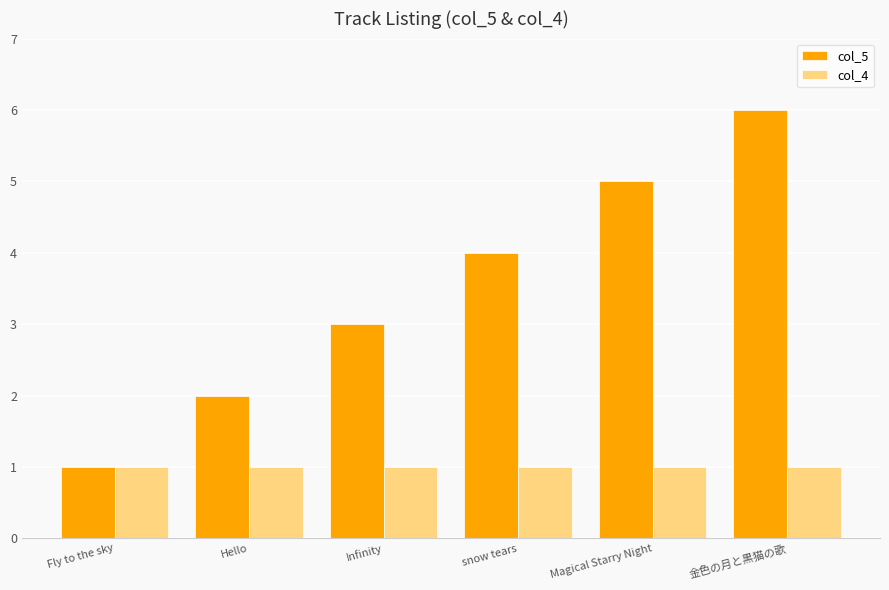

How many bars are there in total?

12